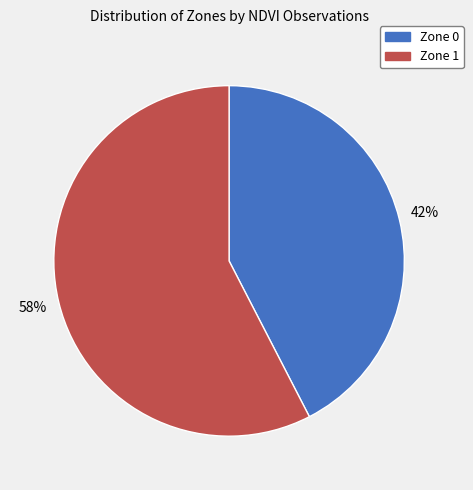

How many segments does this pie chart have?

2